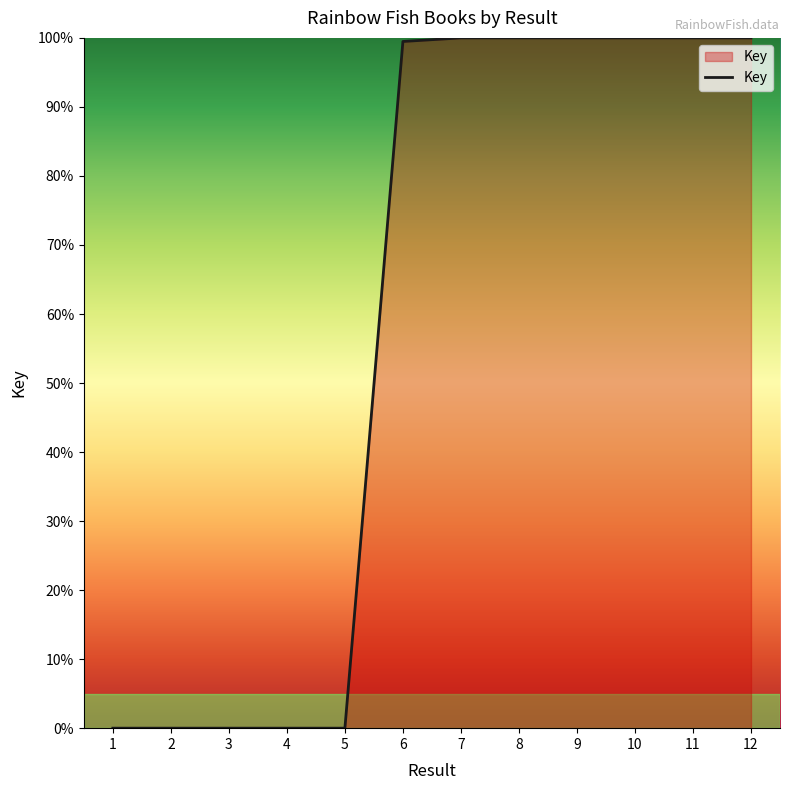

What is the maximum value shown in the chart?

100.0